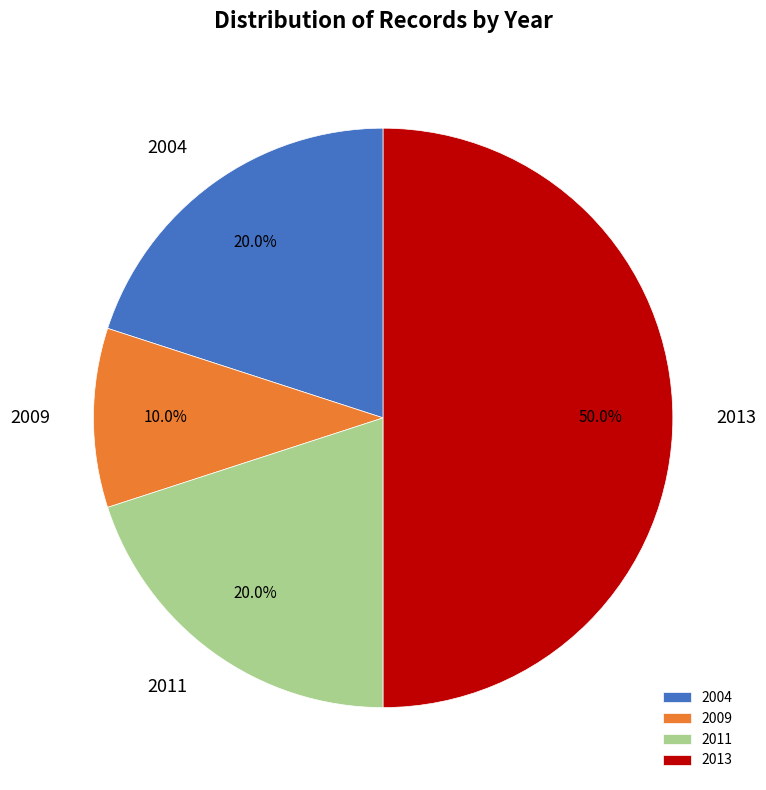

What is the total percentage of 2011 and 2013?

70.0%